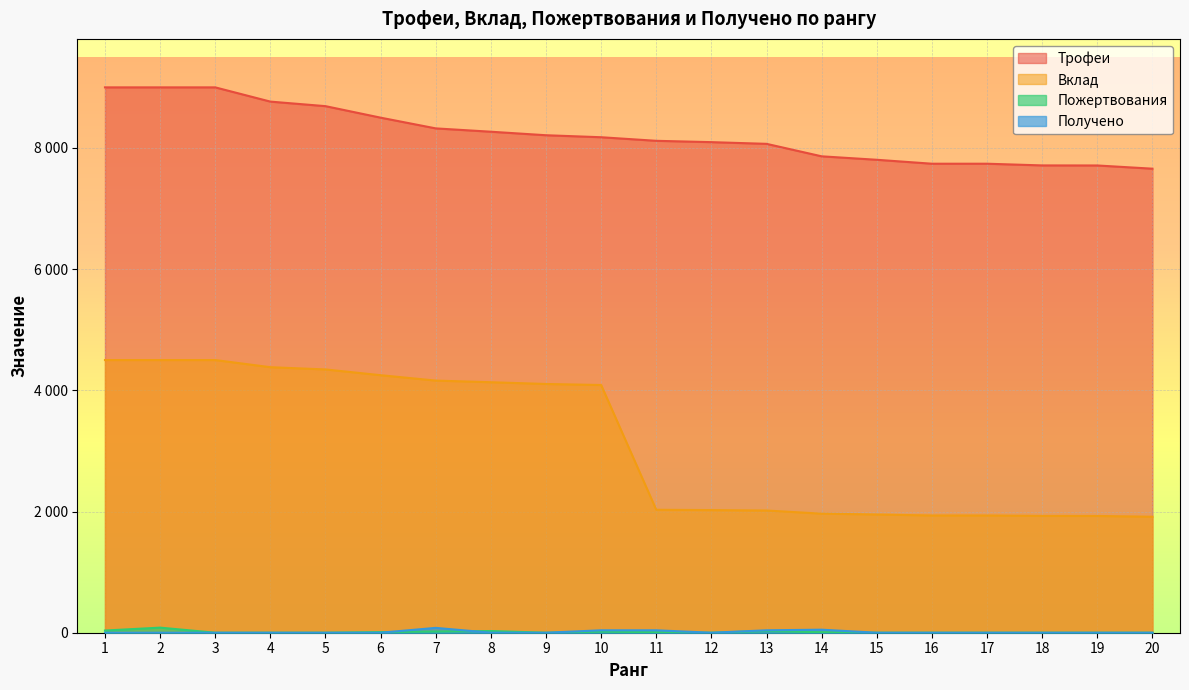

Reading left to right, transcribe all the data shown in this chart.

Трофеи: 9000	9000	9000	8765	8690	8500	8323	8268	8210	8177	8118	8096	8068	7862	7805	7740	7740	7712	7711	7658
Вклад: 4500	4500	4500	4382	4345	4250	4161	4134	4105	4088	2029	2024	2017	1965	1951	1935	1935	1928	1927	1914
Пожертвования: 36	84	0	0	0	10	20	28	0	18	8	0	28	8	0	0	0	0	0	0
Получено: 0	0	0	0	0	0	80	0	0	40	40	0	40	50	0	0	0	0	0	0